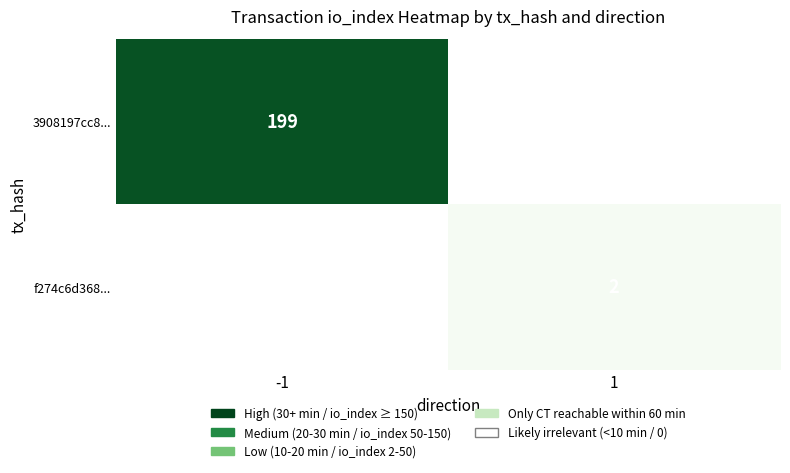

Which series has the largest total across all categories?

3908197cc8...